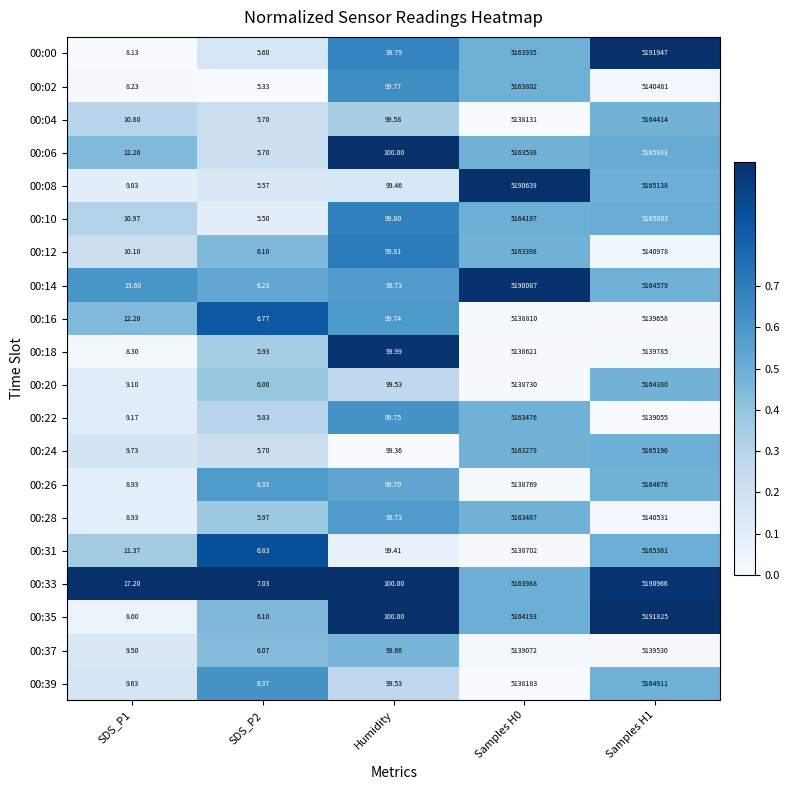

Count the number of categories in the chart.

5